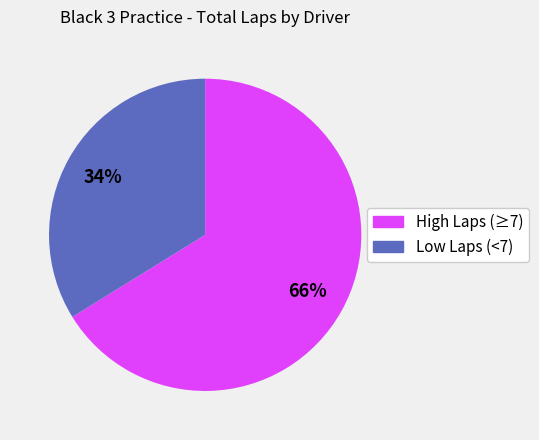

To the nearest percent, what is the difference between the largest and smallest slice percentages?

32%